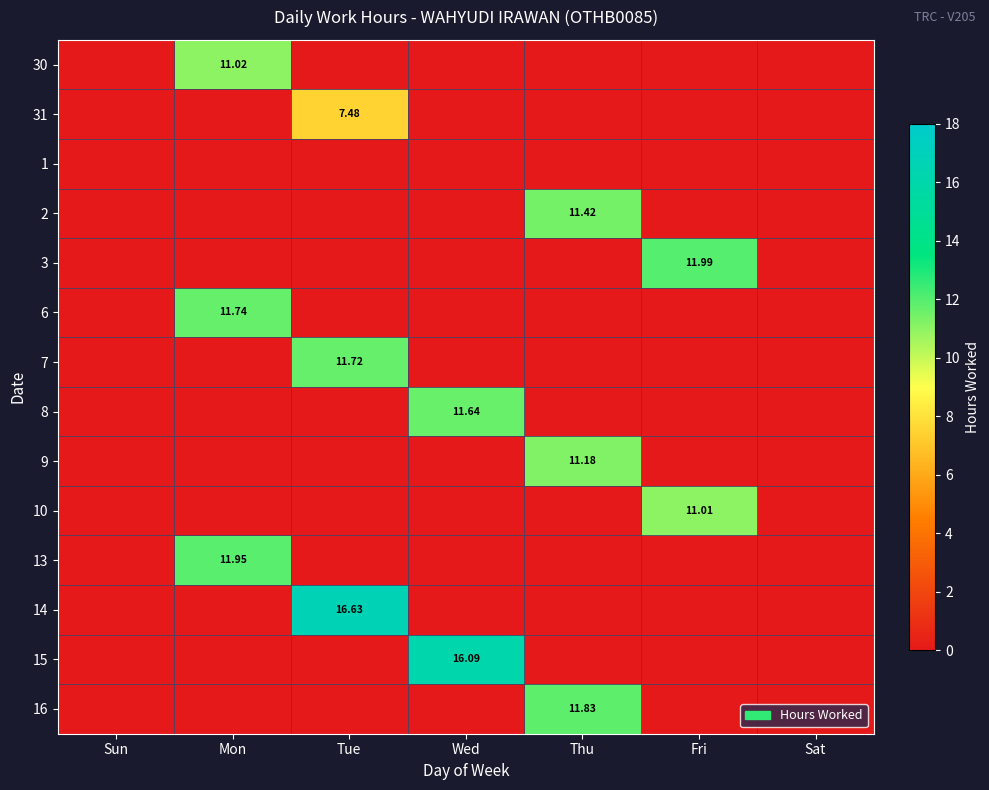

At which label does 13 reach its minimum?

Sun